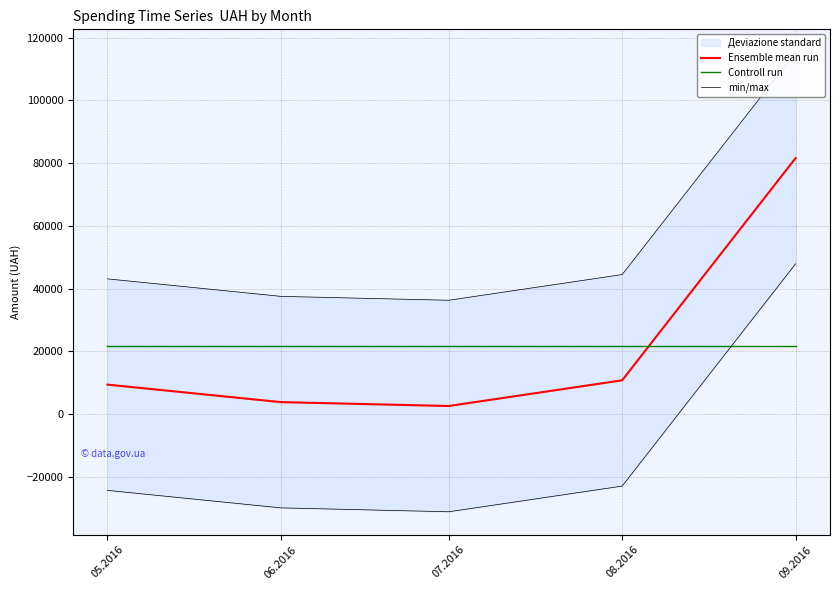

Reading right to left, transcribe all the data shown in this chart.

Ensemble mean run: 81651.7	10812.6	2621.0	3864.0	9440.4
Controll run: 21677.9	21677.9	21677.9	21677.9	21677.9
min/max: 115360.7	44521.5	36329.9	37572.9	43149.3